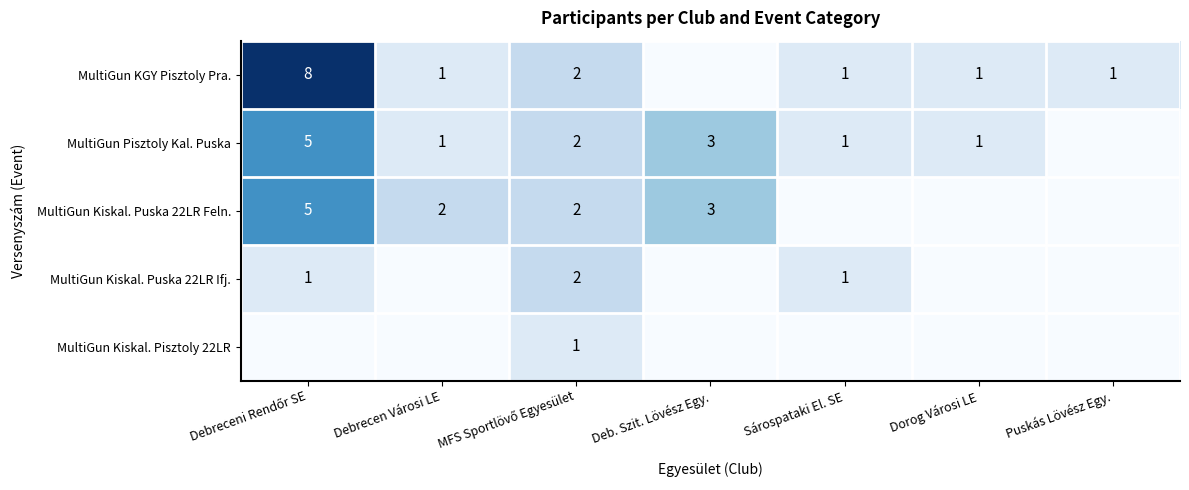

True or false: MultiGun Kiskal. Puska 22LR Ifj. has a value of 1 at Sárospataki El. SE.

True